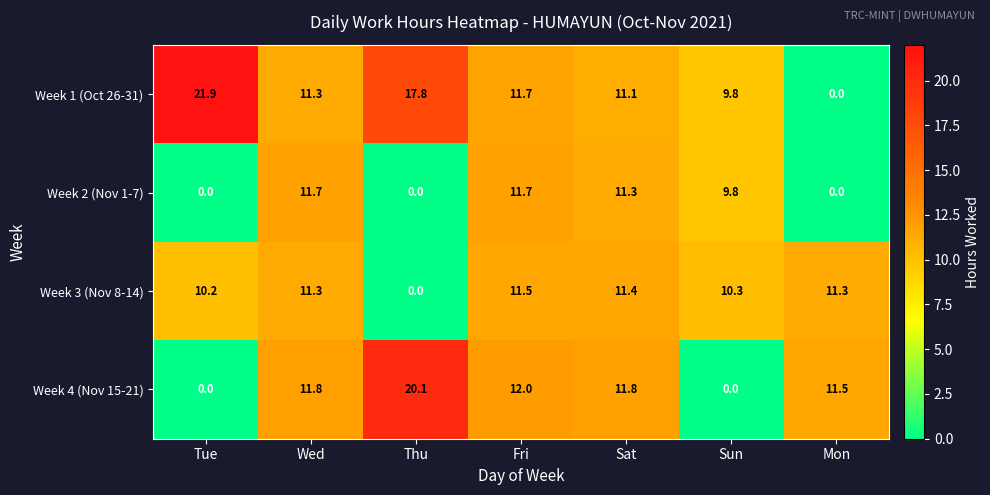

What is the spread (max minus min) of values at Thu?

20.1